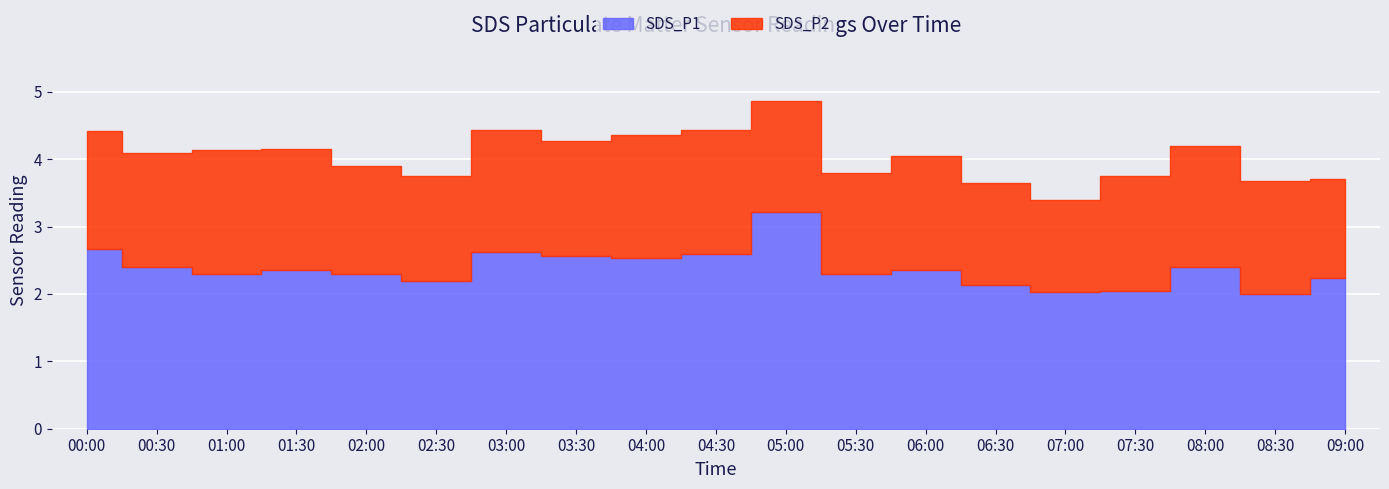

What is the greatest value displayed?

3.2